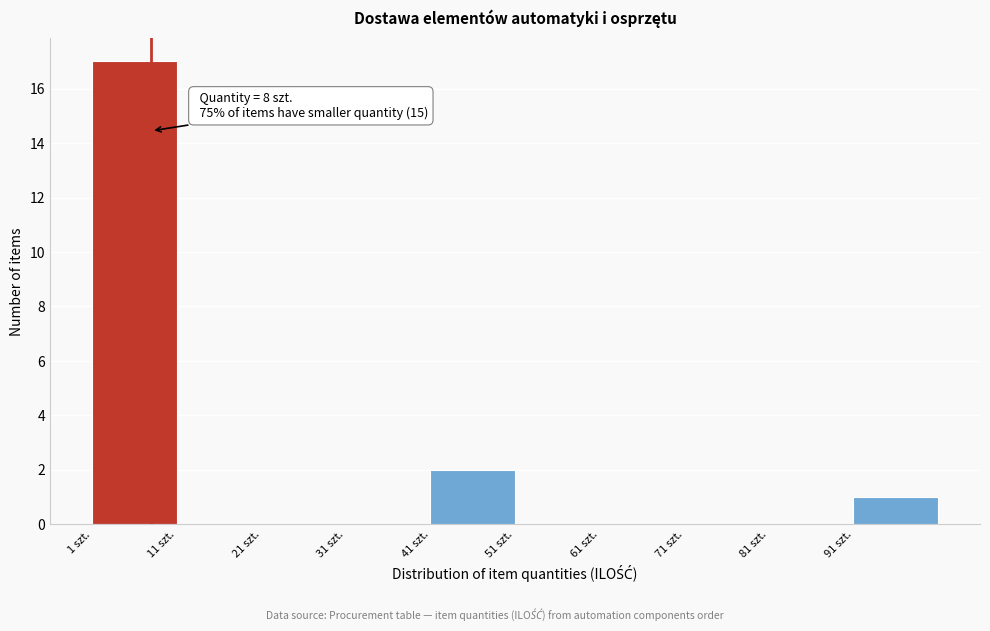

Which range on the x-axis has the tallest bar?

1 to 11